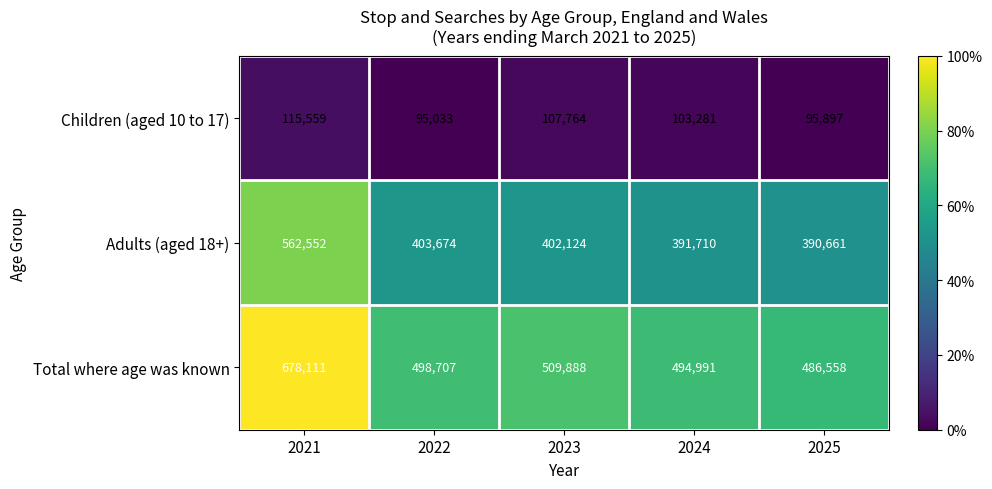

Rank the series by their maximum value, from highest to lowest.

Total where age was known, Adults (aged 18+), Children (aged 10 to 17)